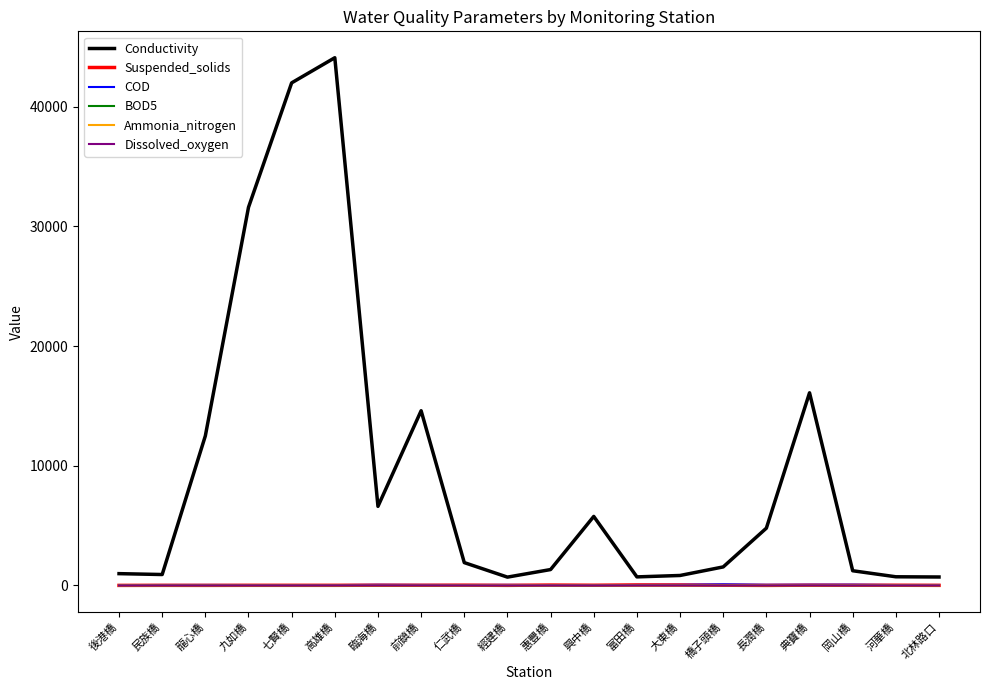

In COD, how many points are higher than both neighbors (excluding endpoints)?

5